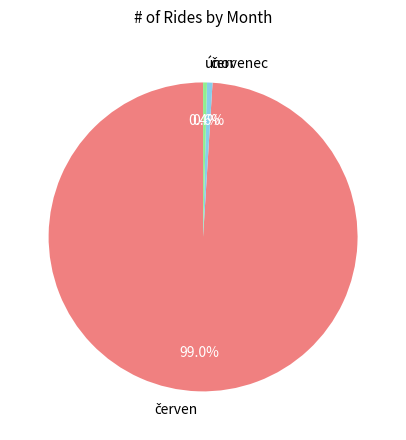

What portion of the pie excludes únor?

99.6%